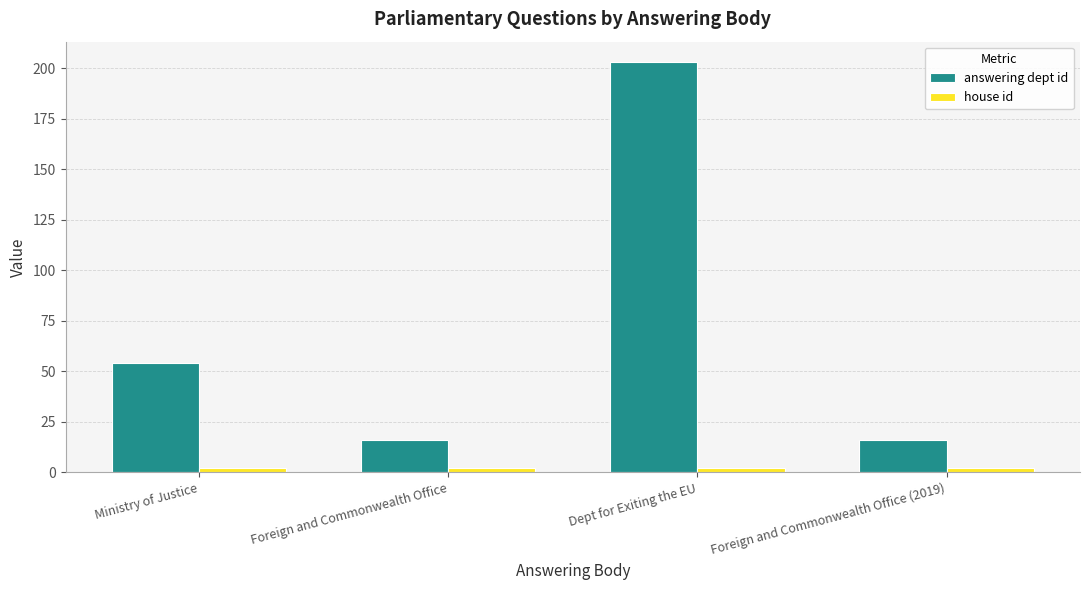

Which series has the widest spread of values?

answering dept id